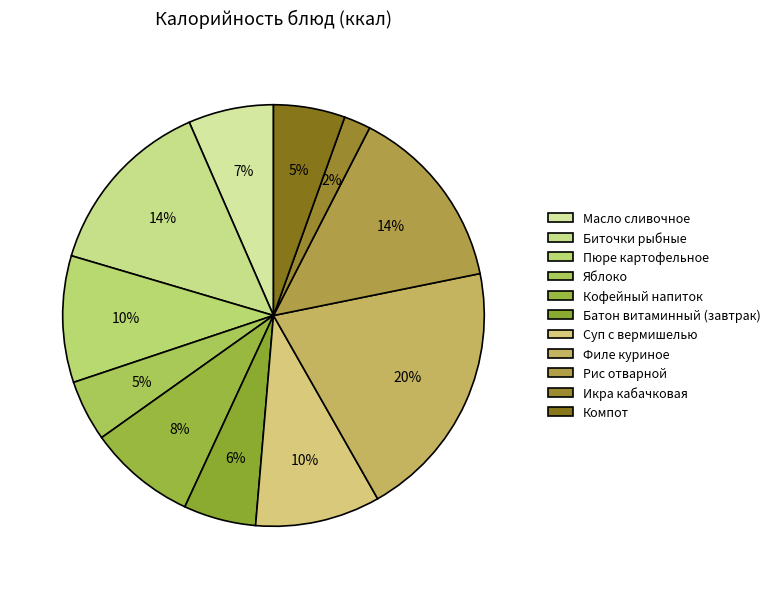

How many segments does this pie chart have?

11